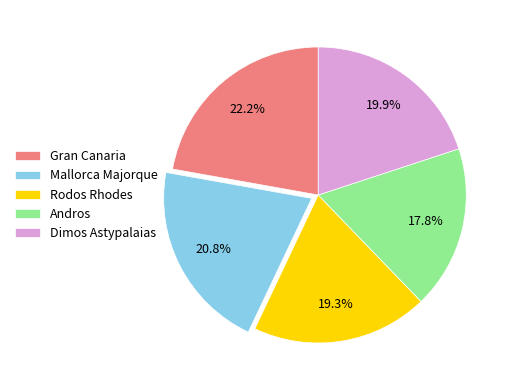

Between Mallorca Majorque and Dimos Astypalaias, which is larger?

Mallorca Majorque